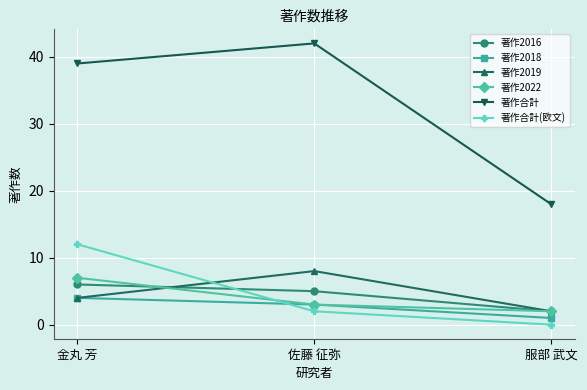

Where is 著作2022 nearest to the value 4?

佐藤 征弥